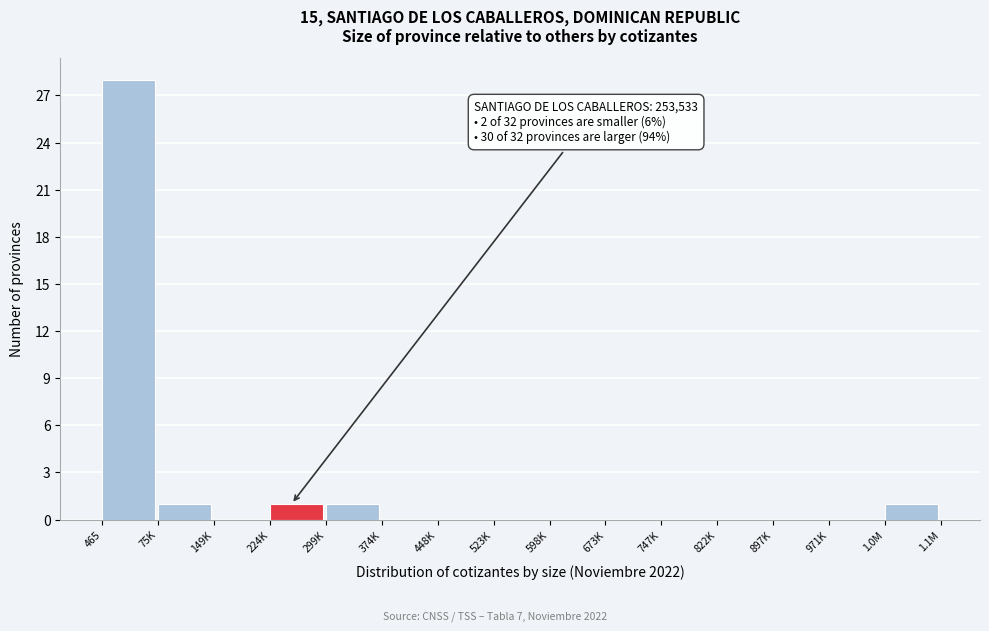

Reading left to right, what are all the values shown in this chart?

465=28	75K=1	149K=0	224K=1	299K=1	374K=0	448K=0	523K=0	598K=0	673K=0	747K=0	822K=0	897K=0	971K=0	1.0M=1